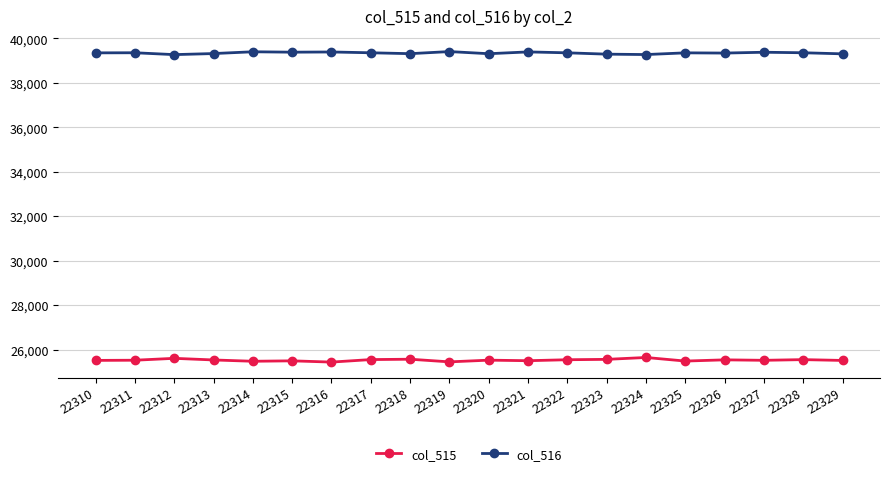

List the series in order of their peak value, highest first.

col_516, col_515